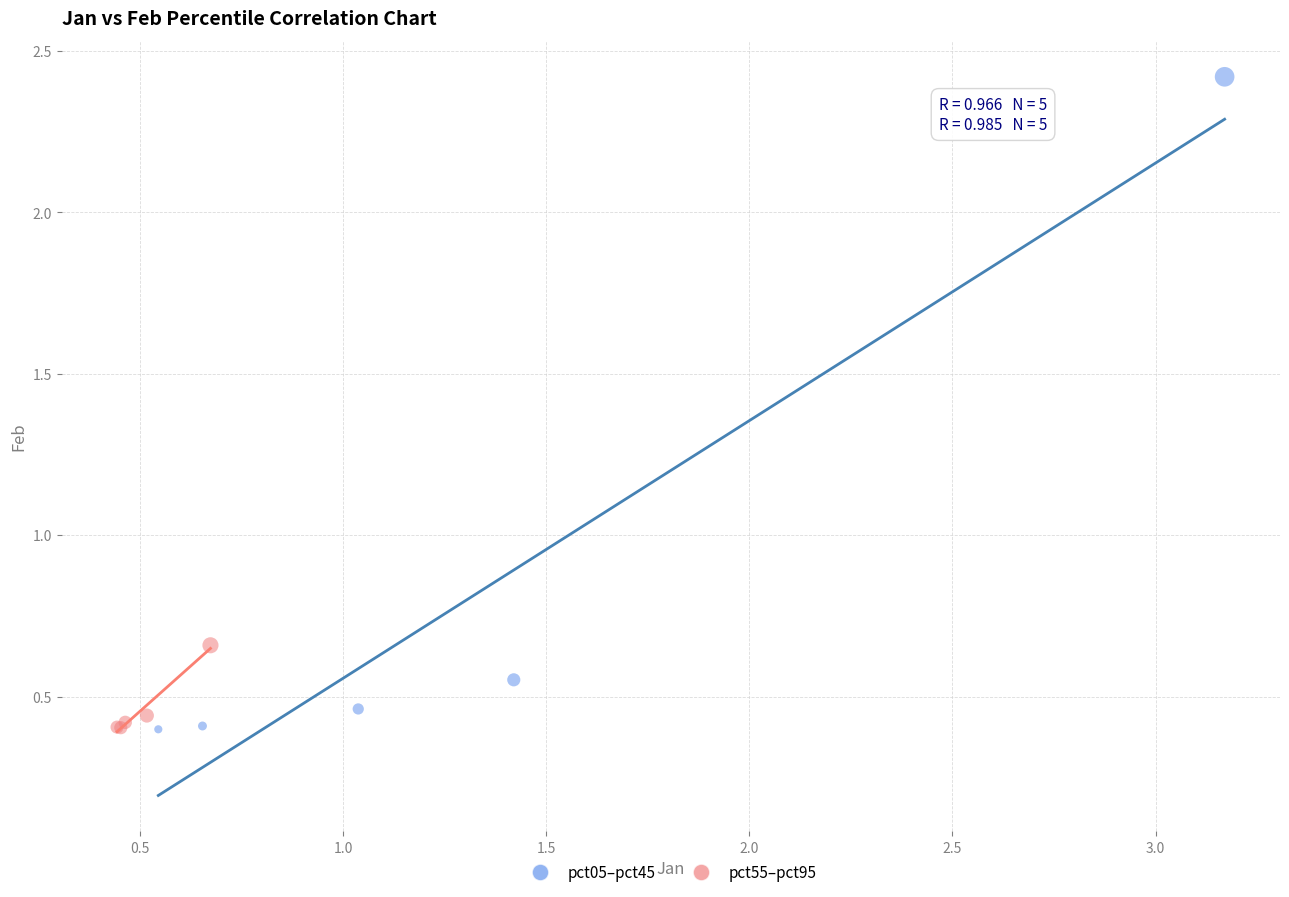

Which series has the widest spread of Y values?

pct05–pct45